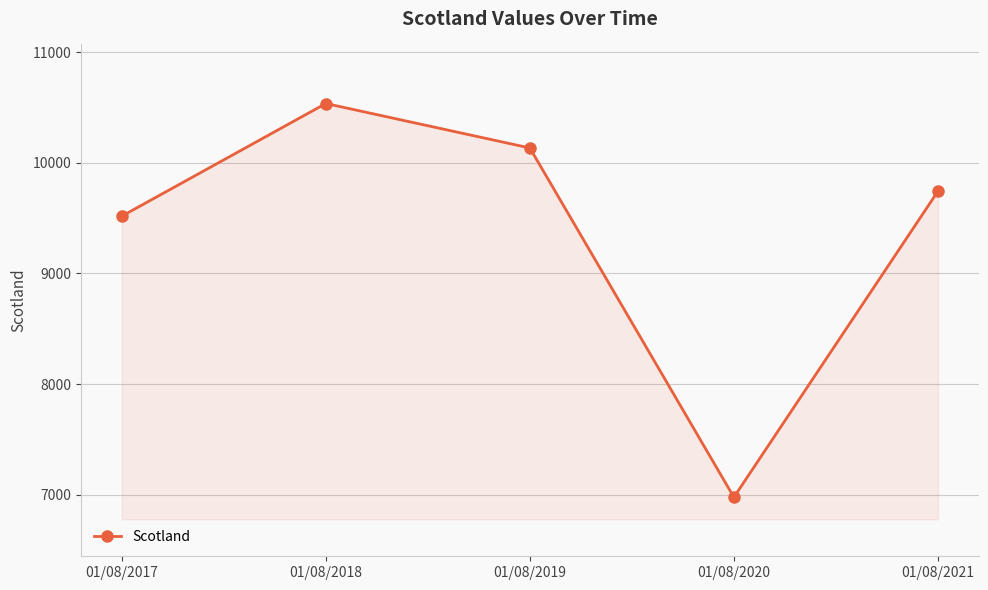

The chart shows a value of 9743 at 01/08/2021. True or false?

True